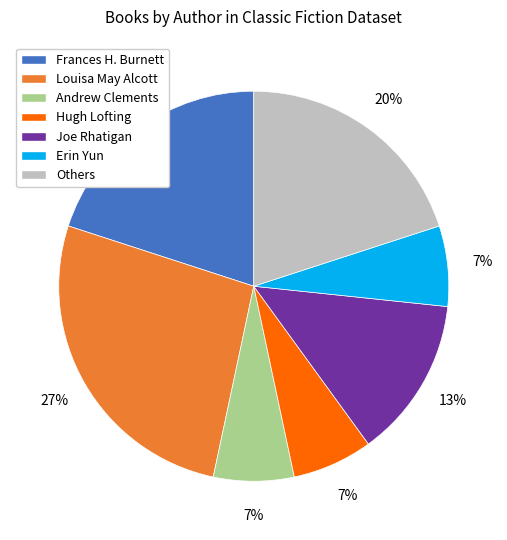

How many segments does this pie chart have?

7